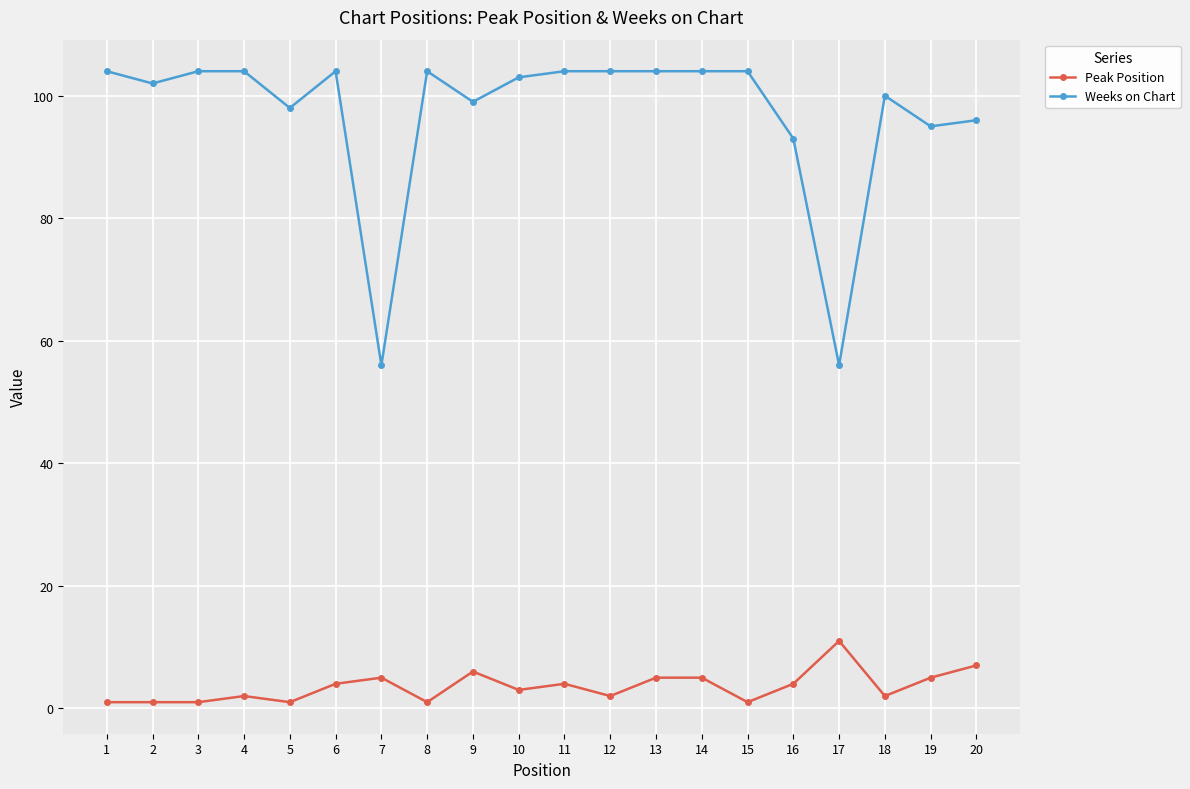

What is the value of the Weeks on Chart point at the 18th from the left?

100